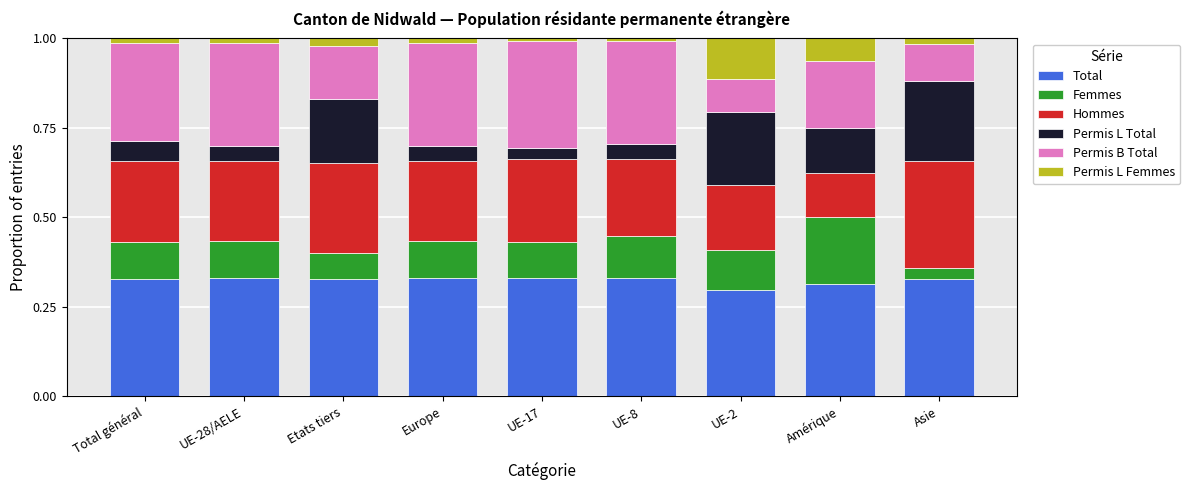

The Total series shows 0.5 at UE-8. True or false?

False